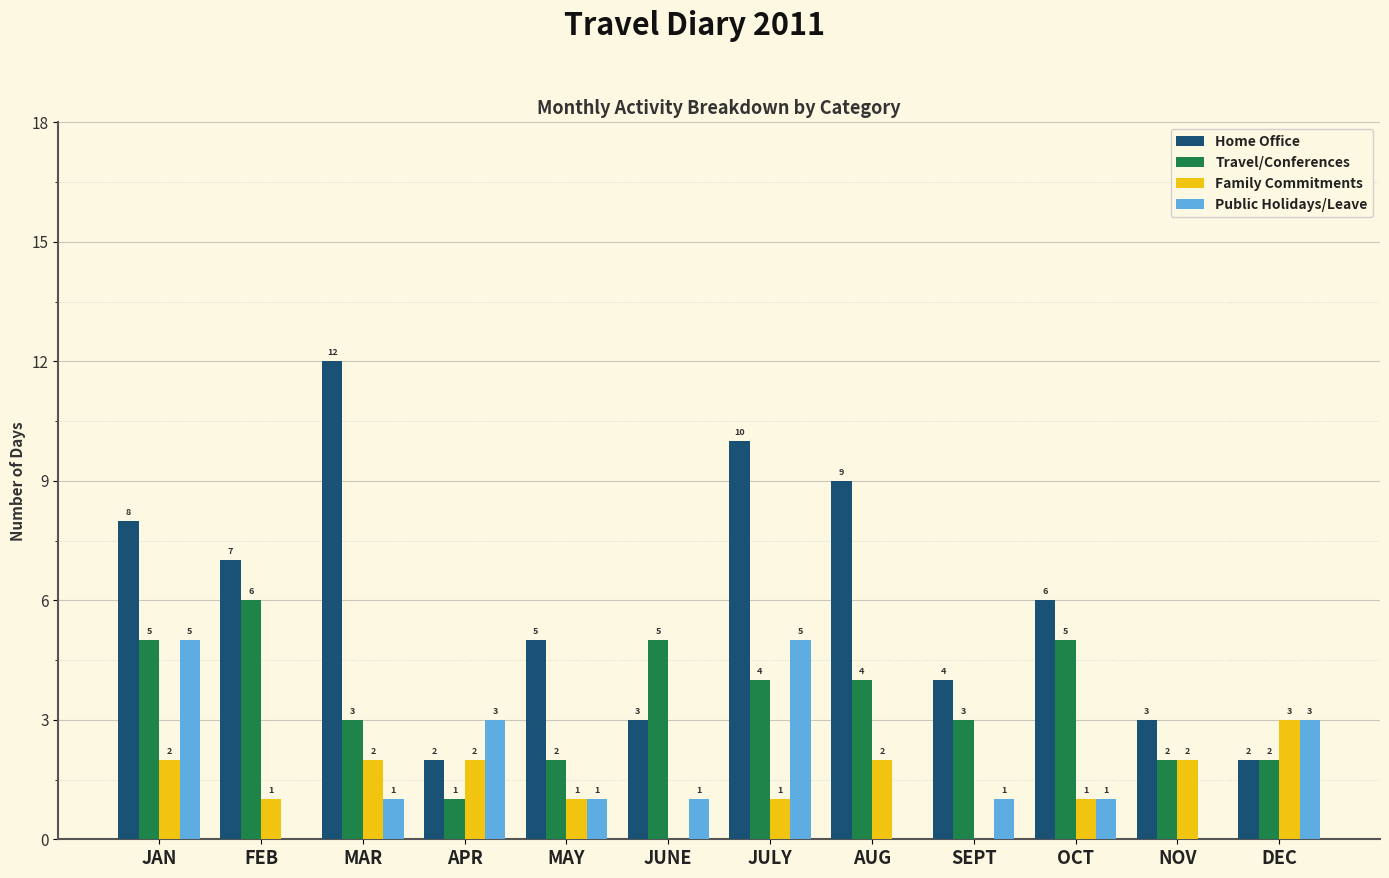

Which series has the largest total across all categories?

Home Office